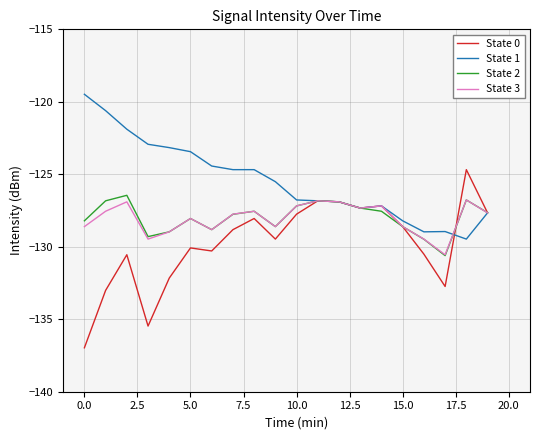

Is this an area chart (filled region under the line)?

No